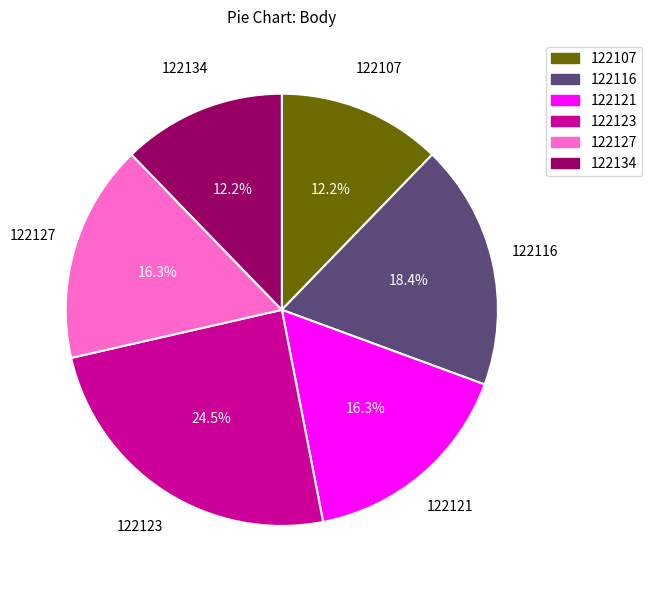

What is the ratio of the value at 122121 to the value at 122116?

0.9